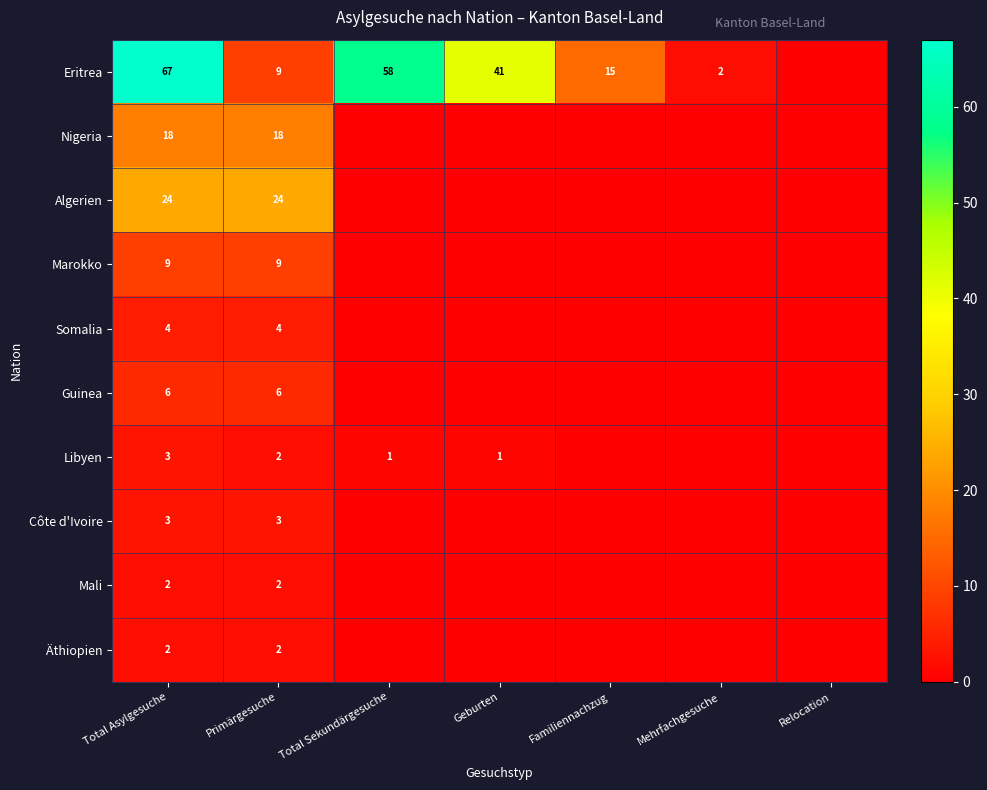

Is it true that Nigeria equals 18 at Primärgesuche?

True